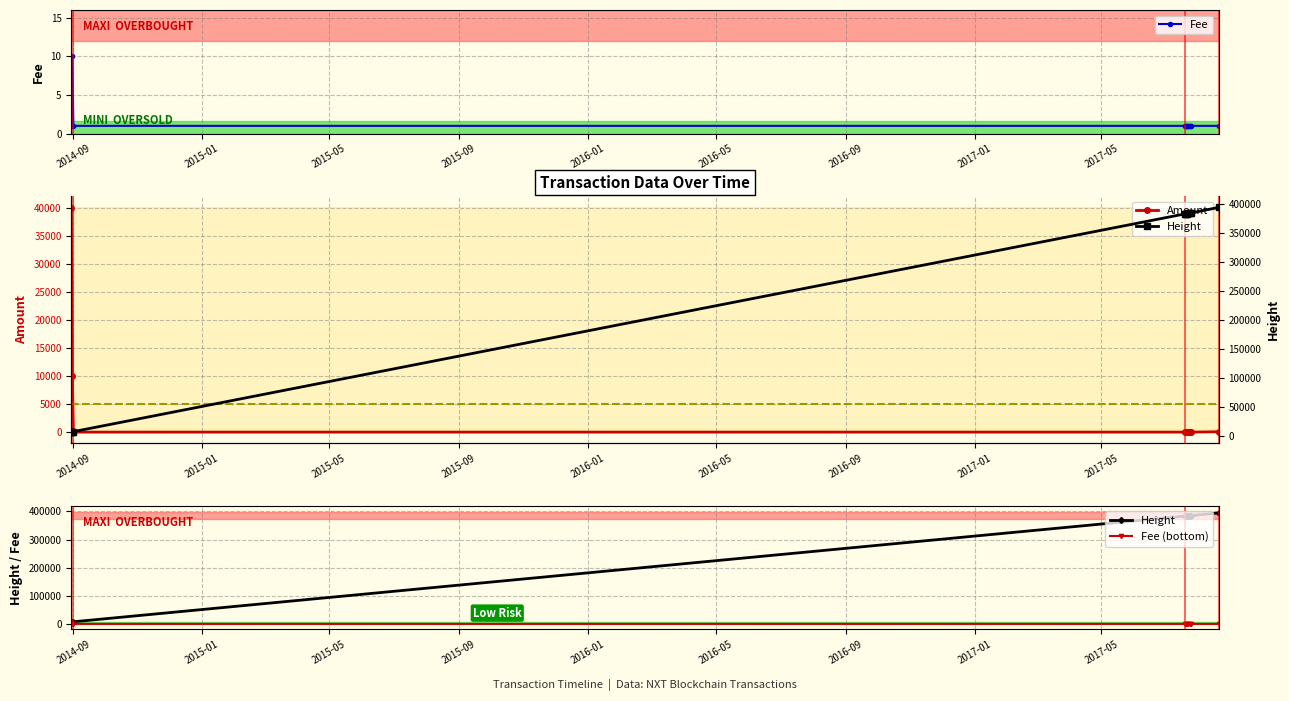

What is the sum of the Fee values at 2017-07-24 and 2017-07-20?

2